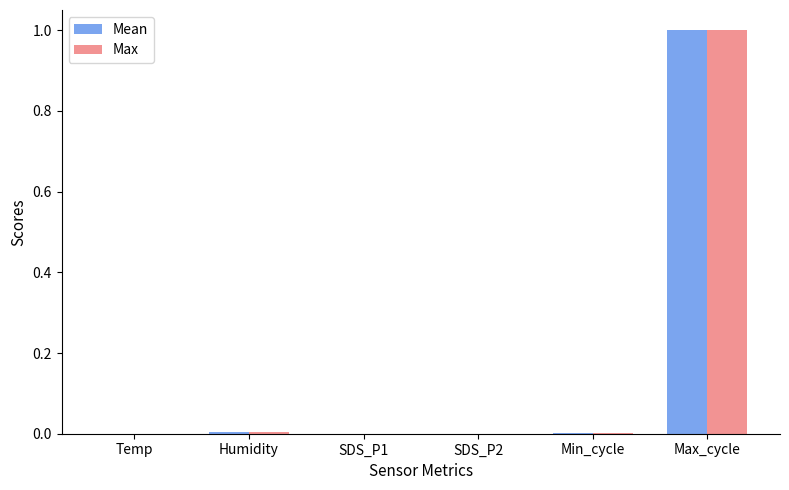

At which category is the sum across all series the highest?

Max_cycle